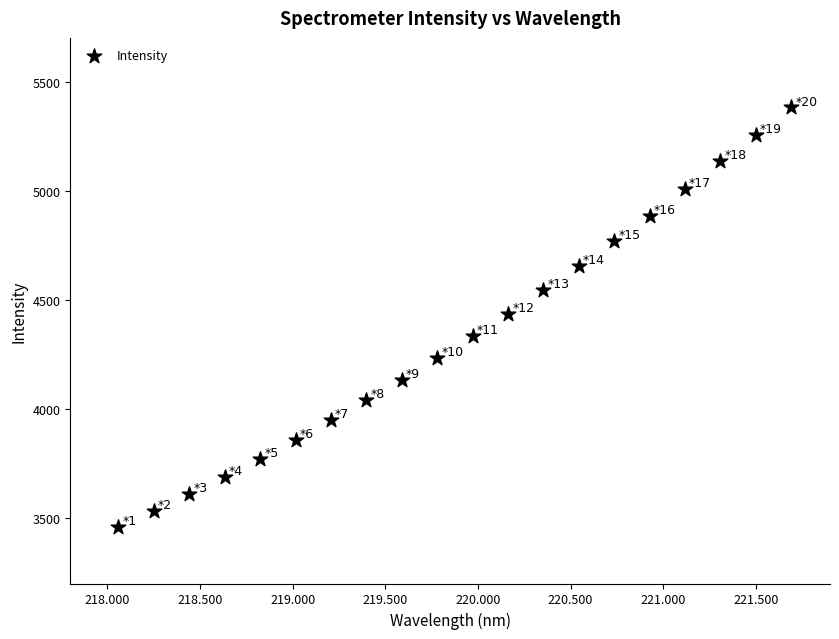

What is the range of Y values (max minus min)?

1922.9